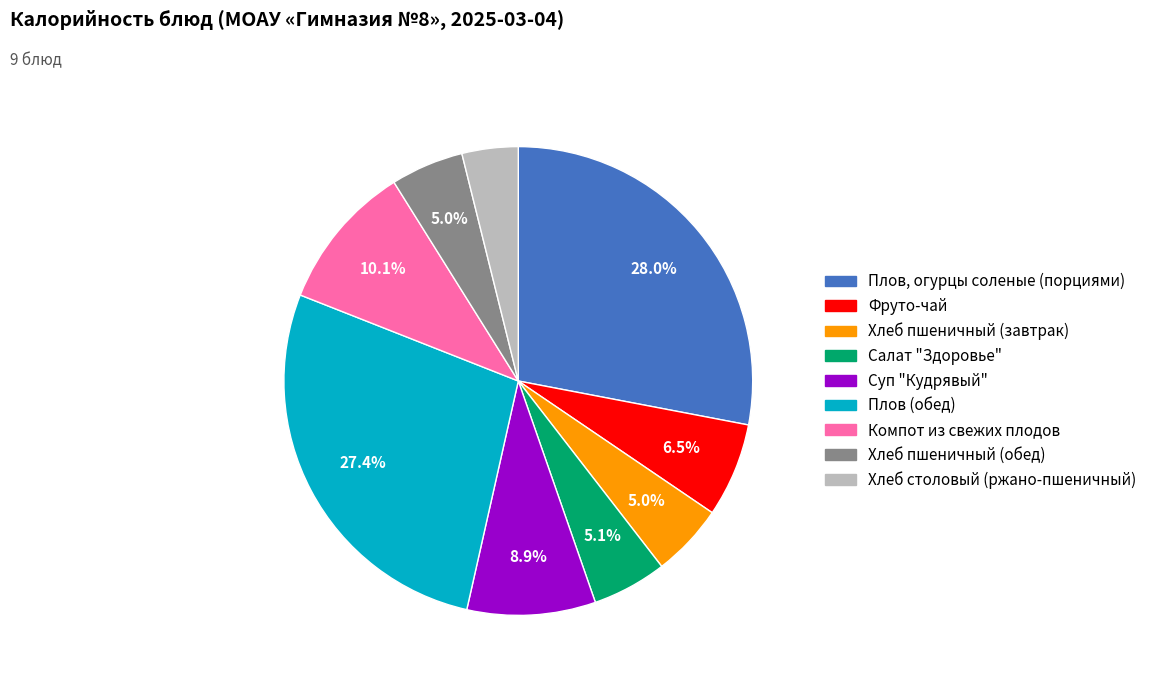

To the nearest percent, what is the average slice percentage?

11%